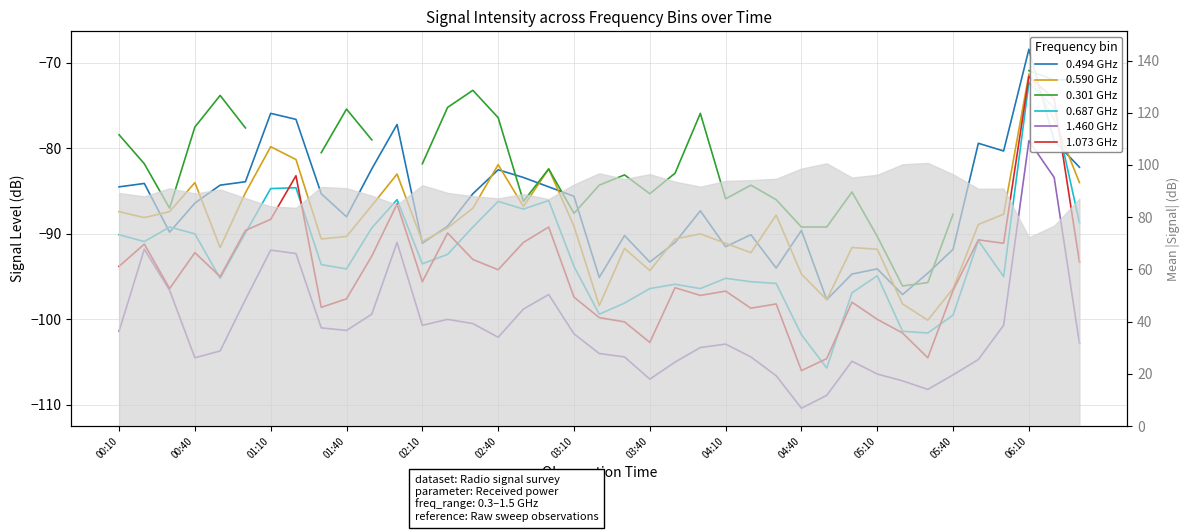

Which series has the largest total across all categories?

0.494 GHz